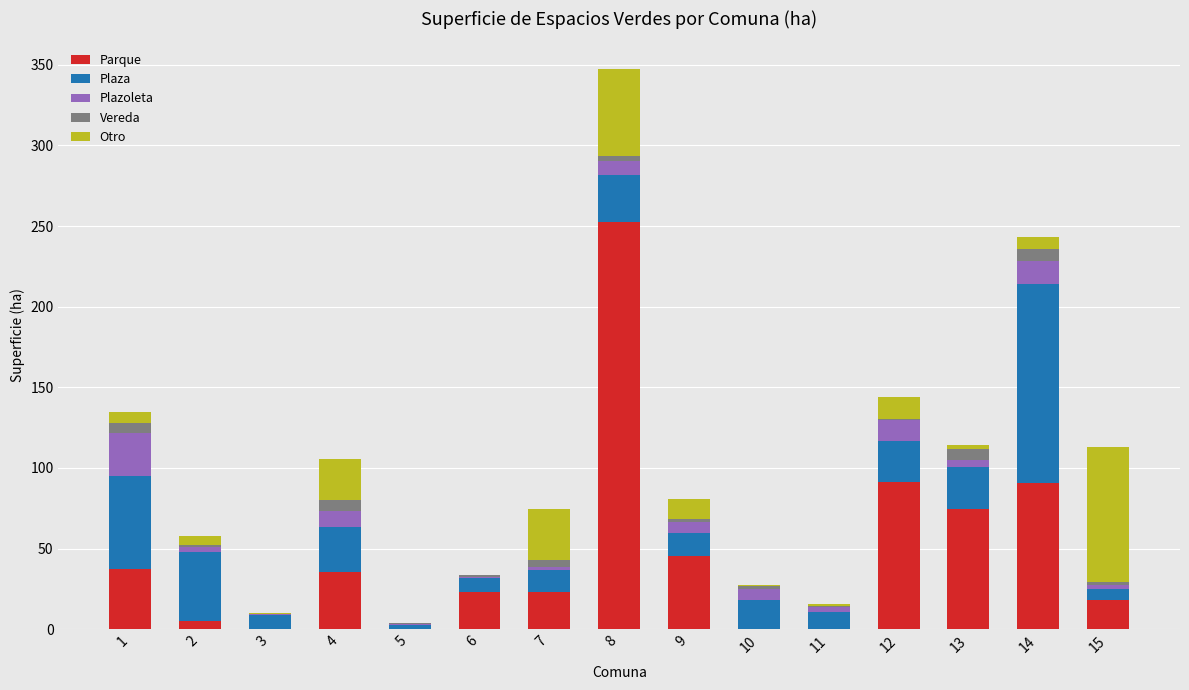

Are the bars grouped side by side (vs. stacked)?

No